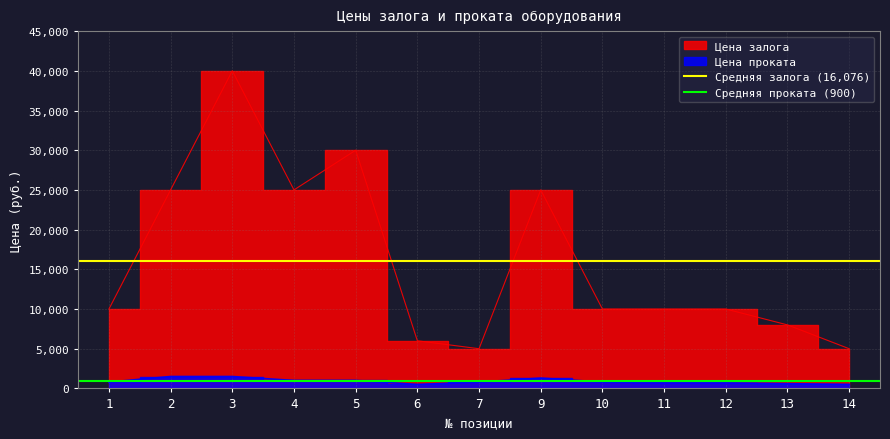

Where is Средняя проката (900) nearest to the value 900?

1